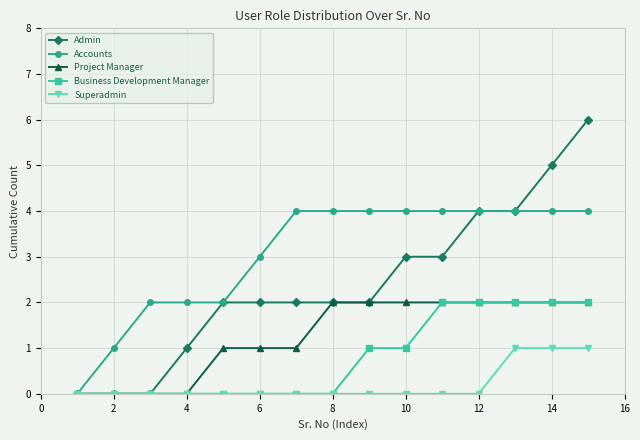

How many Accounts values are between 2 and 4?

13